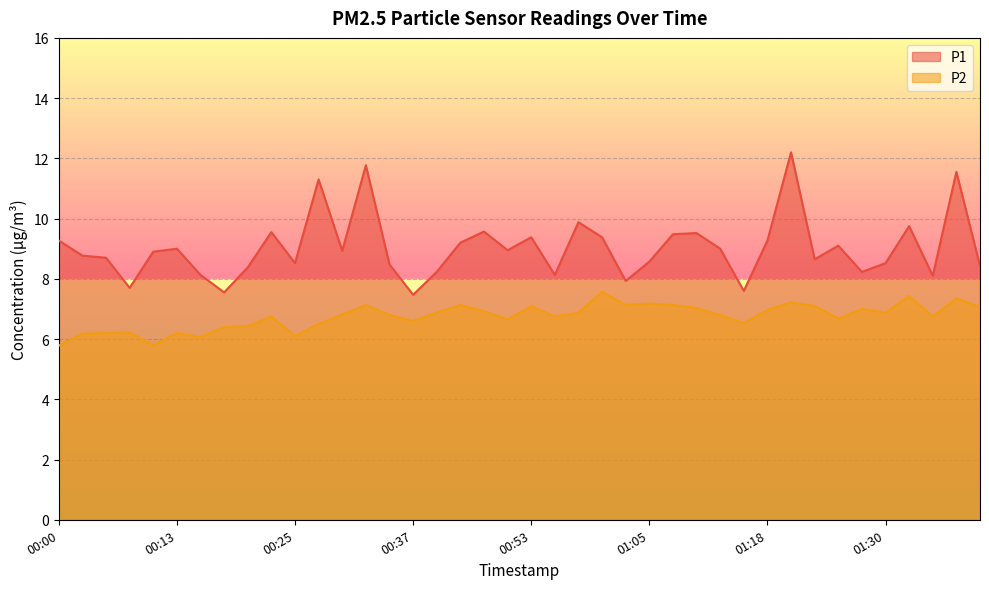

How many values in the P2 series are below 6?

2